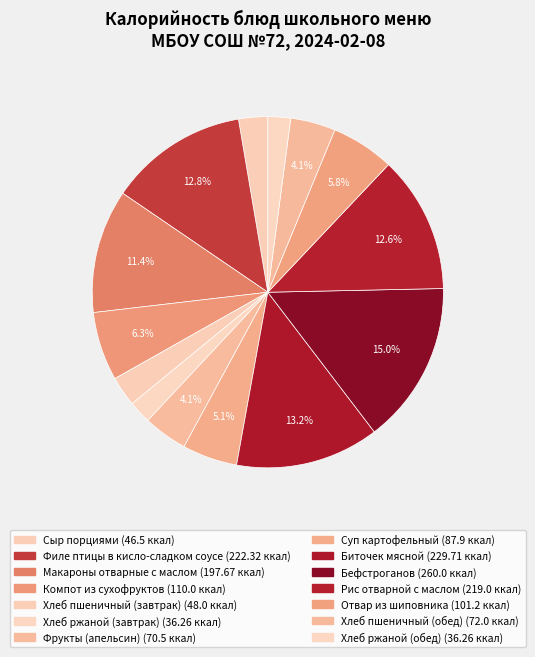

How many segments does this pie chart have?

14